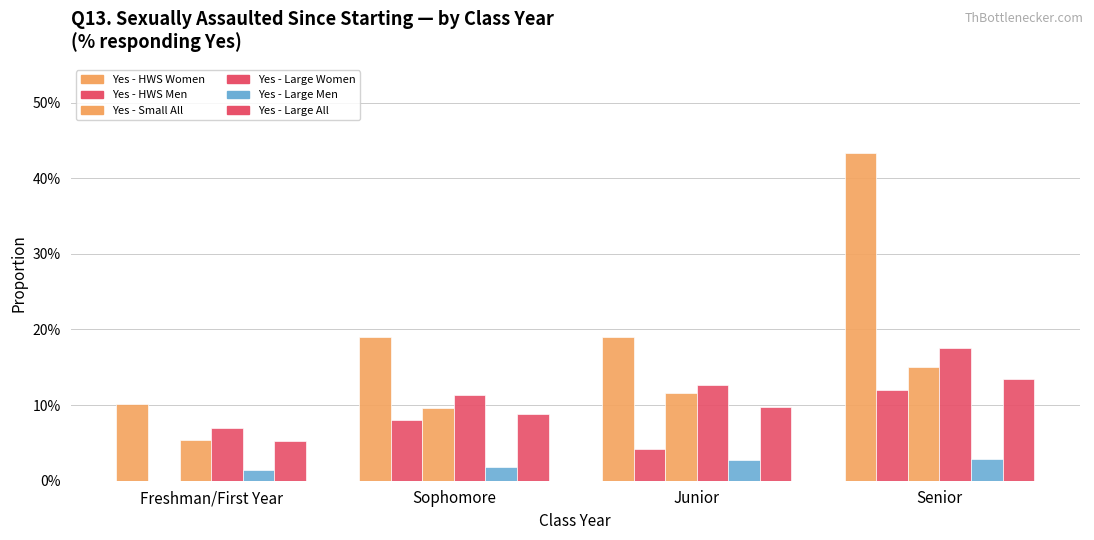

What is the difference between the maximum and second lowest values in the Yes - Small All series?

5.4